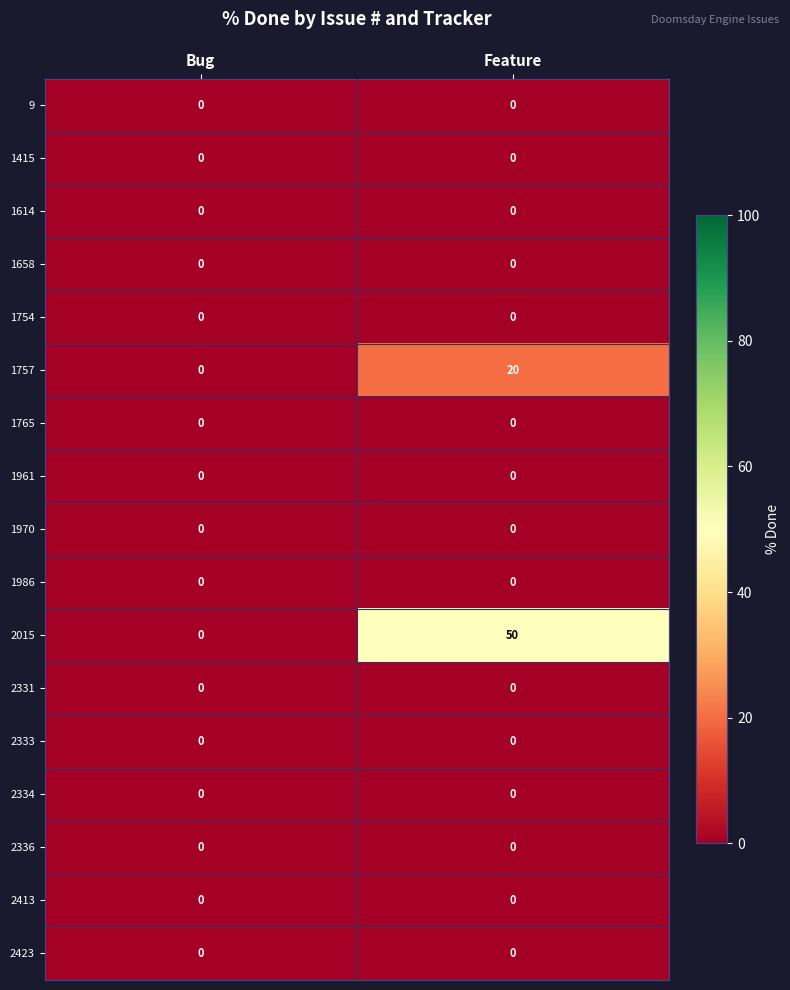

The value of 2423 at Feature is 0. True or false?

True